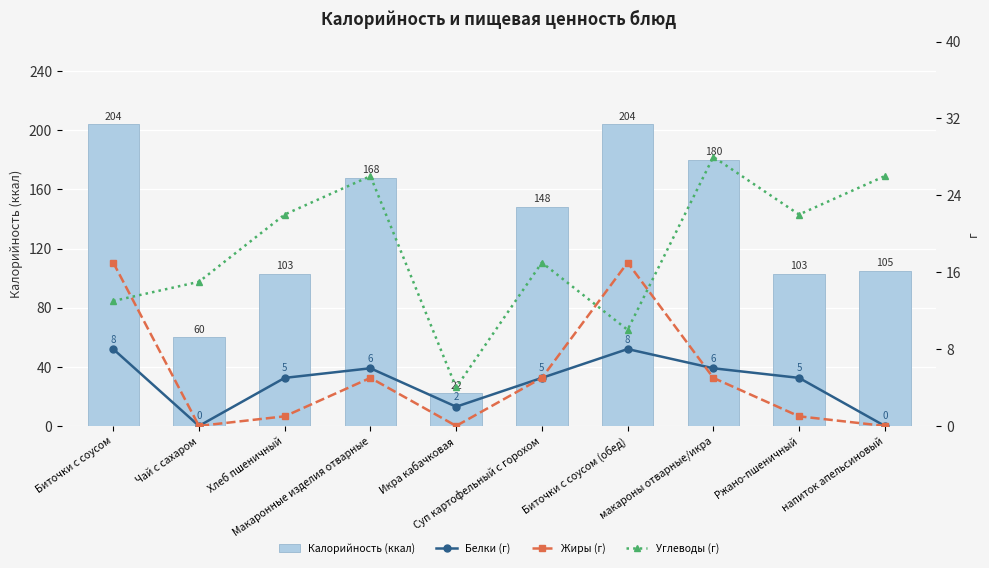

What are all the series names shown in the legend?

Калорийность (ккал), Белки (г), Жиры (г), Углеводы (г)